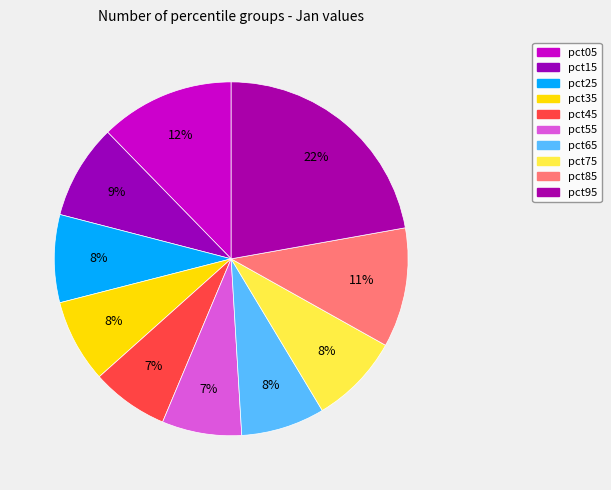

To the nearest percent, what is the combined percentage of pct45 and pct95?

29%